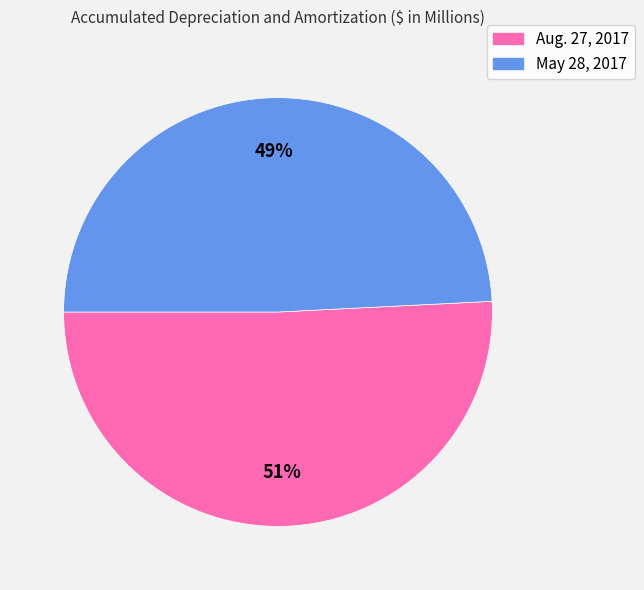

Is there a majority slice in this chart?

Yes